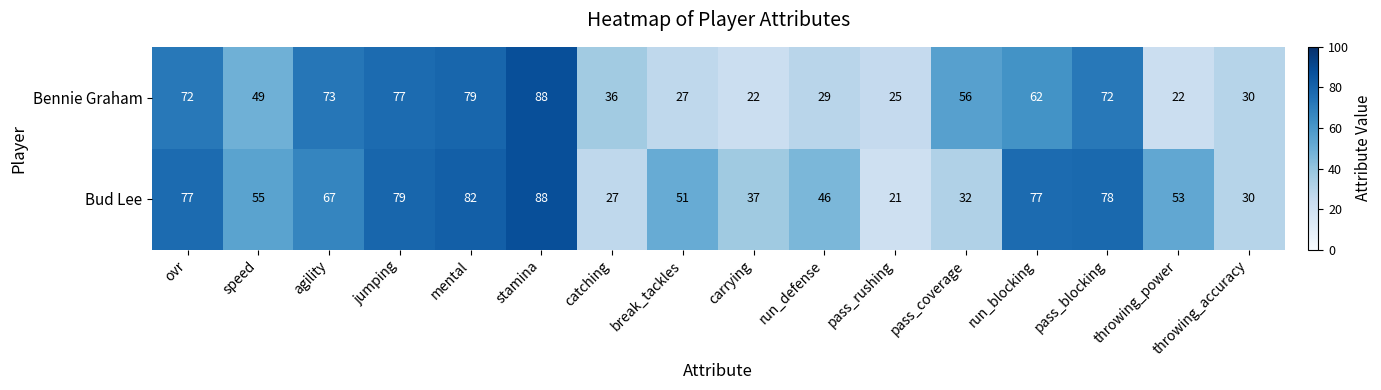

What is the spread (max minus min) of values at run_defense?

17